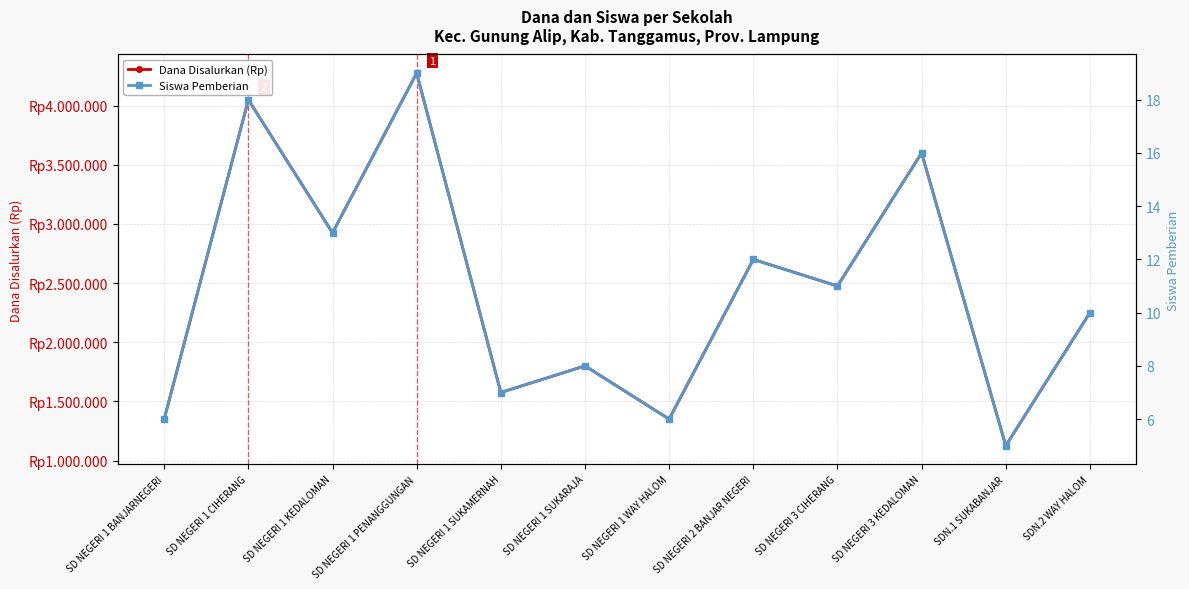

Which label corresponds to the largest value in the chart?

SD NEGERI 1 PENANGGUNGAN